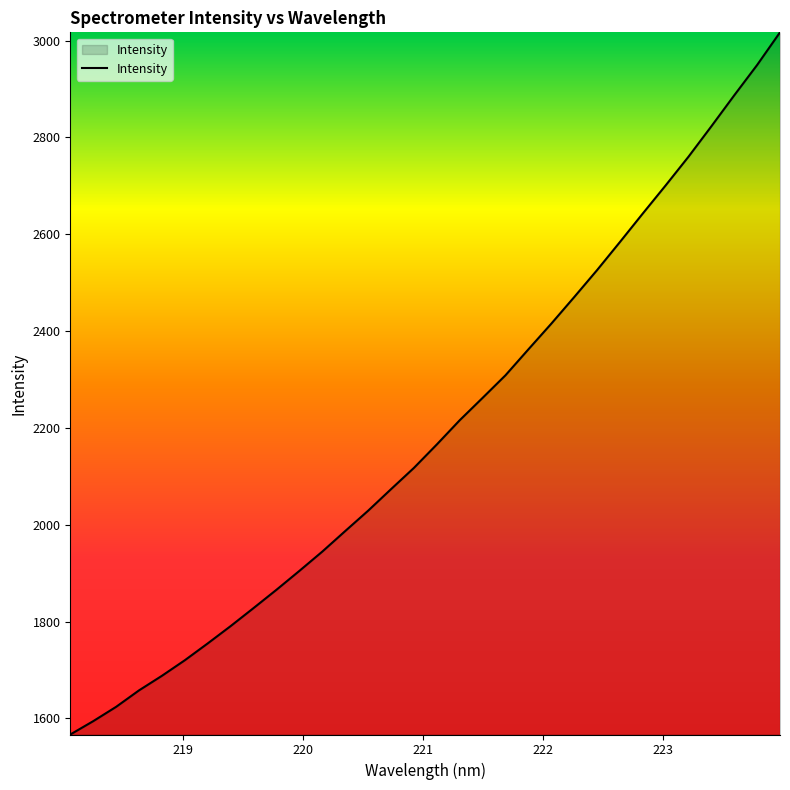

What is the difference between the maximum and minimum values?

1450.1